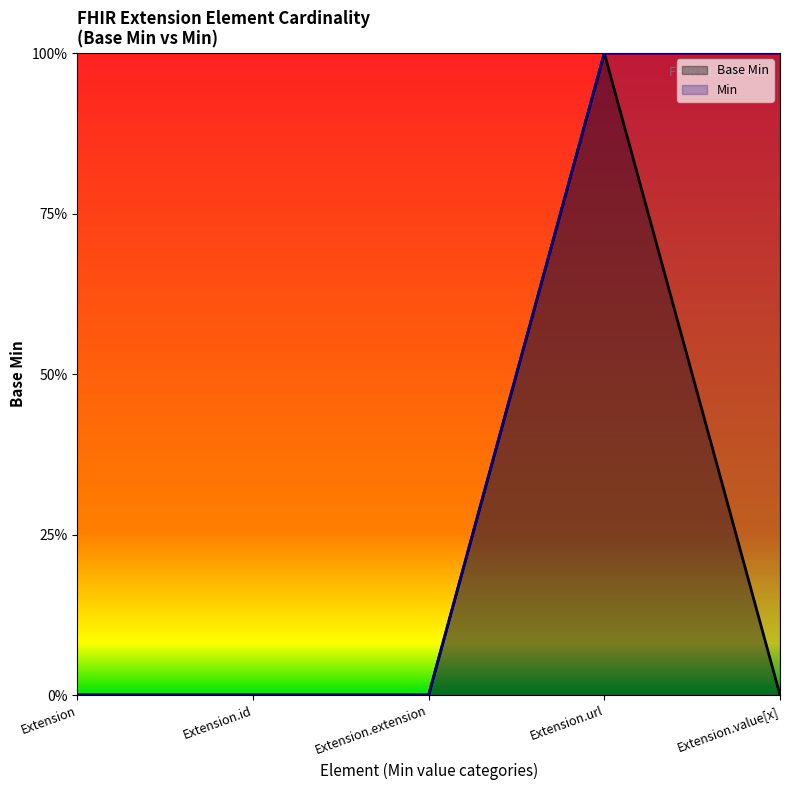

Which category has the highest value across all series?

Extension.url